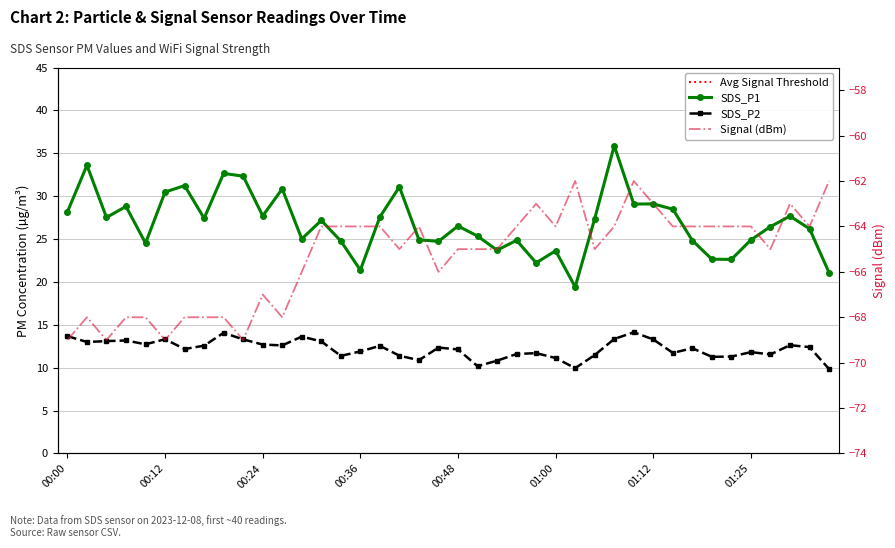

Reading left to right, extract all data points from this chart.

SDS_P1: 00:00=28.2	00:02=33.6	00:05=27.5	00:07=28.8	00:10=24.5	00:12=30.5	00:14=31.2	00:17=27.4	00:19=32.6	00:22=32.3	00:24=27.7	00:26=30.9	00:29=25.0	00:31=27.2	00:34=24.8	00:36=21.4	00:39=27.6	00:41=31.1	00:43=24.9	00:46=24.7	00:48=26.5	00:51=25.4	00:53=23.7	00:56=24.9	00:58=22.2	01:00=23.6	01:03=19.4	01:05=27.4	01:08=35.9	01:10=29.1	01:12=29.1	01:15=28.5	01:17=24.8	01:20=22.6	01:22=22.6	01:25=24.9	01:27=26.4	01:29=27.7	01:32=26.2	01:34=21.1
SDS_P2: 00:00=13.7	00:02=13.0	00:05=13.1	00:07=13.2	00:10=12.7	00:12=13.3	00:14=12.2	00:17=12.6	00:19=14.1	00:22=13.3	00:24=12.7	00:26=12.6	00:29=13.6	00:31=13.1	00:34=11.4	00:36=11.9	00:39=12.6	00:41=11.4	00:43=10.9	00:46=12.3	00:48=12.1	00:51=10.2	00:53=10.8	00:56=11.6	00:58=11.7	01:00=11.1	01:03=9.9	01:05=11.5	01:08=13.3	01:10=14.1	01:12=13.3	01:15=11.7	01:17=12.3	01:20=11.3	01:22=11.3	01:25=11.8	01:27=11.6	01:29=12.6	01:32=12.4	01:34=9.8
Signal: 00:00=-69.0	00:02=-68.0	00:05=-69.0	00:07=-68.0	00:10=-68.0	00:12=-69.0	00:14=-68.0	00:17=-68.0	00:19=-68.0	00:22=-69.0	00:24=-67.0	00:26=-68.0	00:29=-66.0	00:31=-64.0	00:34=-64.0	00:36=-64.0	00:39=-64.0	00:41=-65.0	00:43=-64.0	00:46=-66.0	00:48=-65.0	00:51=-65.0	00:53=-65.0	00:56=-64.0	00:58=-63.0	01:00=-64.0	01:03=-62.0	01:05=-65.0	01:08=-64.0	01:10=-62.0	01:12=-63.0	01:15=-64.0	01:17=-64.0	01:20=-64.0	01:22=-64.0	01:25=-64.0	01:27=-65.0	01:29=-63.0	01:32=-64.0	01:34=-62.0